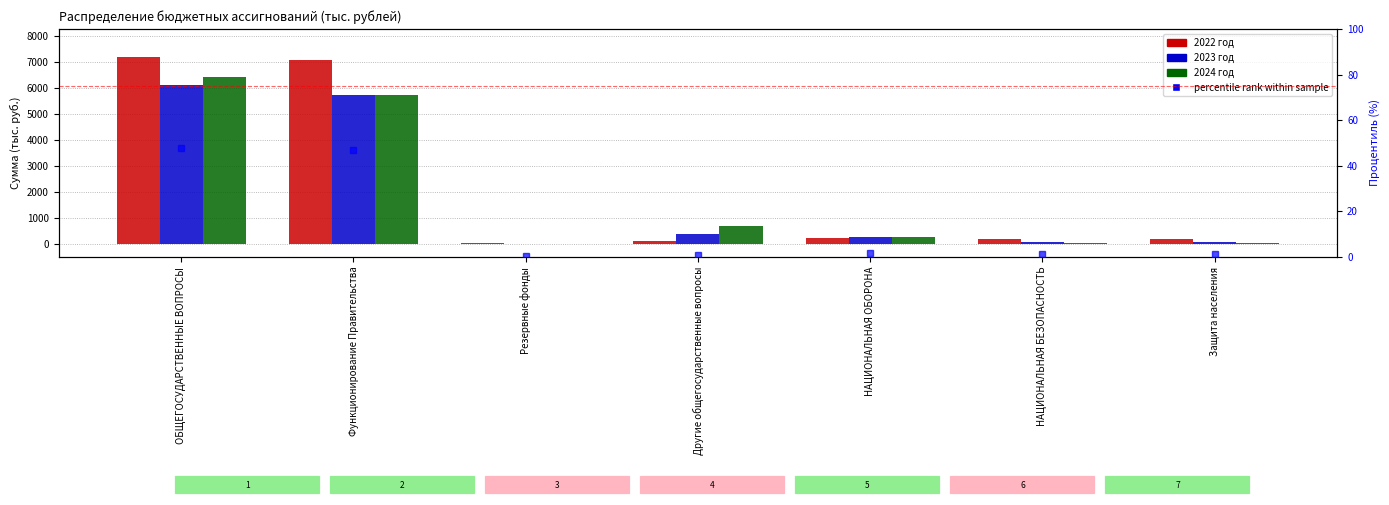

Read the percentile rank within sample value at Другие общегосударственные вопросы.

0.9